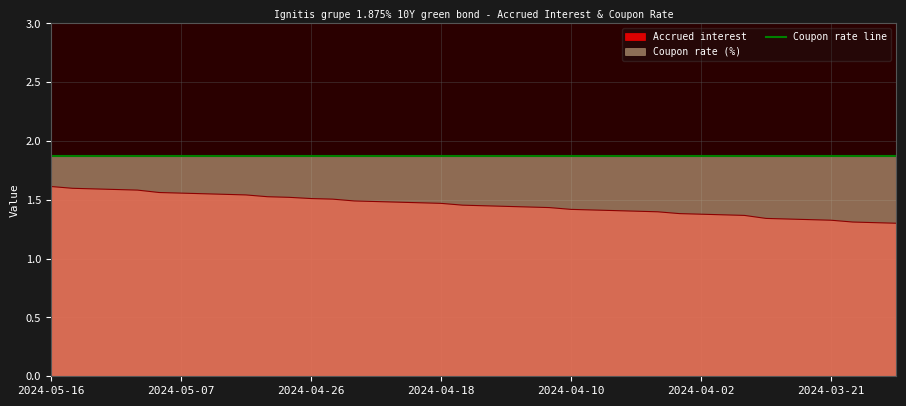

Rank the categories by value from highest to lowest.

2024-05-16, 2024-05-15, 2024-05-14, 2024-05-13, 2024-05-10, 2024-05-08, 2024-05-07, 2024-05-06, 2024-05-03, 2024-05-02, 2024-04-30, 2024-04-29, 2024-04-26, 2024-04-25, 2024-04-24, 2024-04-23, 2024-04-22, 2024-04-19, 2024-04-18, 2024-04-17, 2024-04-16, 2024-04-15, 2024-04-12, 2024-04-11, 2024-04-10, 2024-04-09, 2024-04-08, 2024-04-05, 2024-04-04, 2024-04-03, 2024-04-02, 2024-03-28, 2024-03-27, 2024-03-26, 2024-03-25, 2024-03-22, 2024-03-21, 2024-03-20, 2024-03-19, 2024-03-18